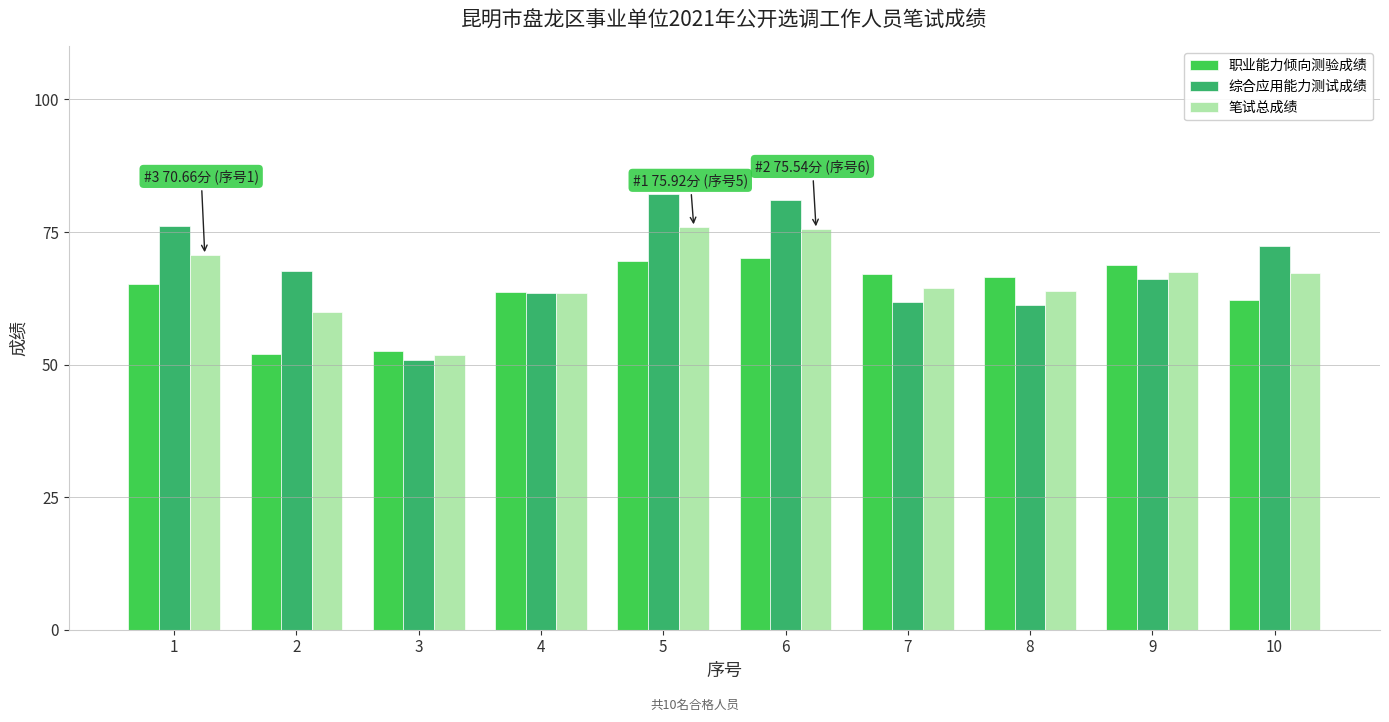

The 笔试总成绩 series shows 59.9 at 2. True or false?

True